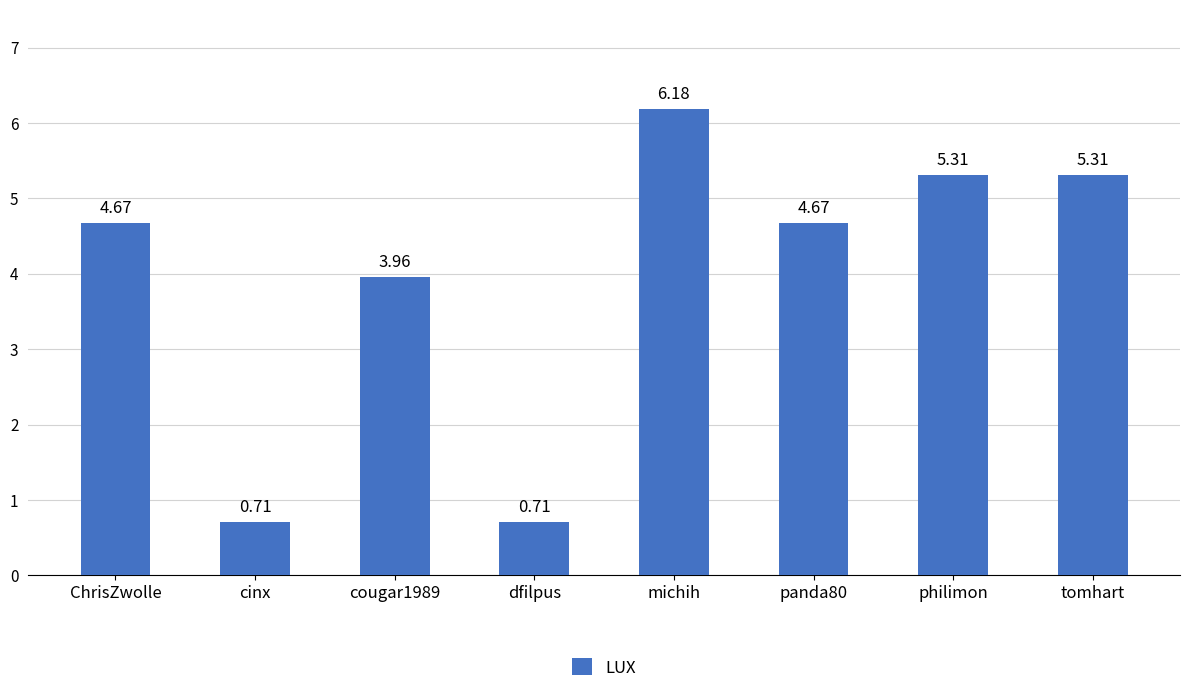

At which label is the value closest to 3?

cougar1989